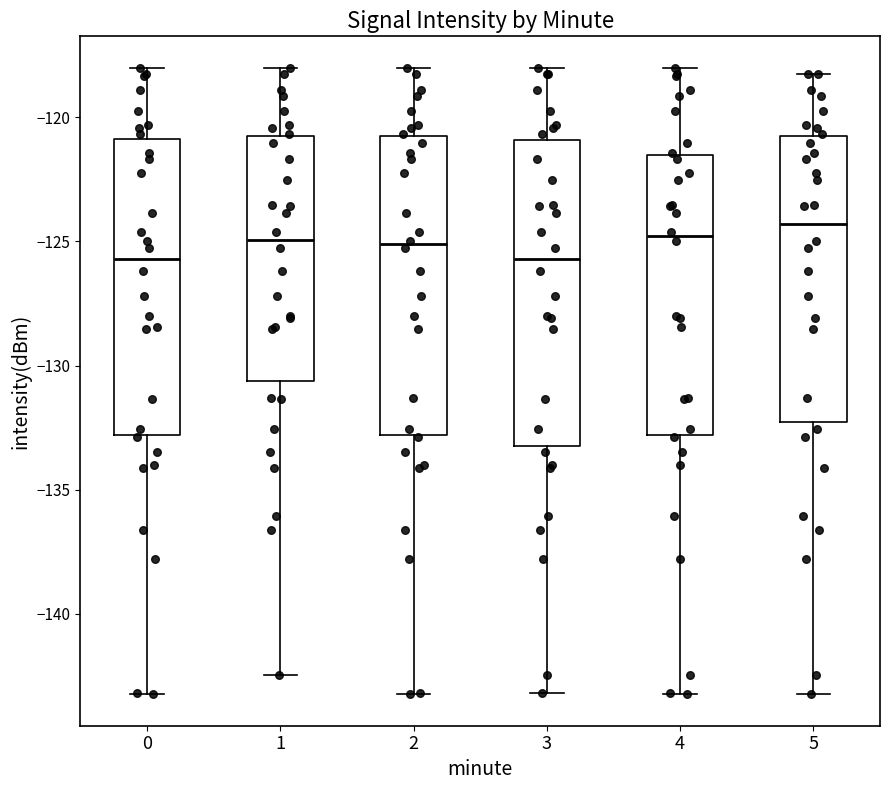

Where is the upper edge of the box at x = 5 on the y-axis? The values are not printed on the chart, so give them approximately, as read against the axis.

-121.0